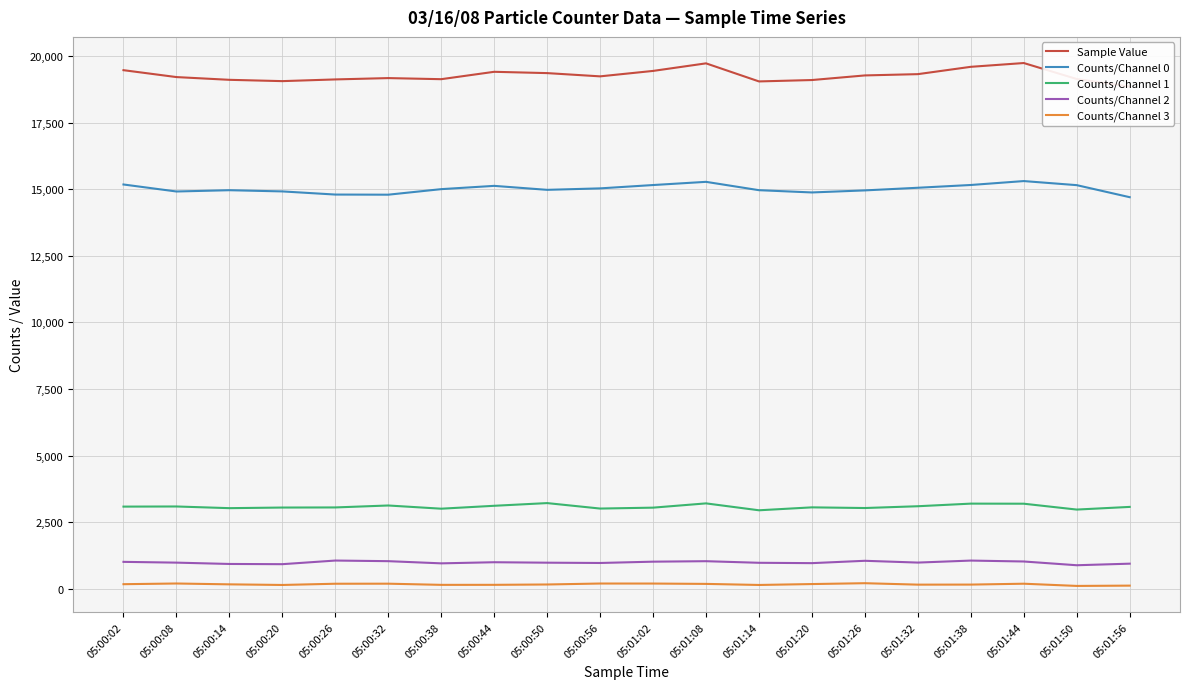

What is the value of the Counts/Channel 0 point at the 17th from the left?

15157